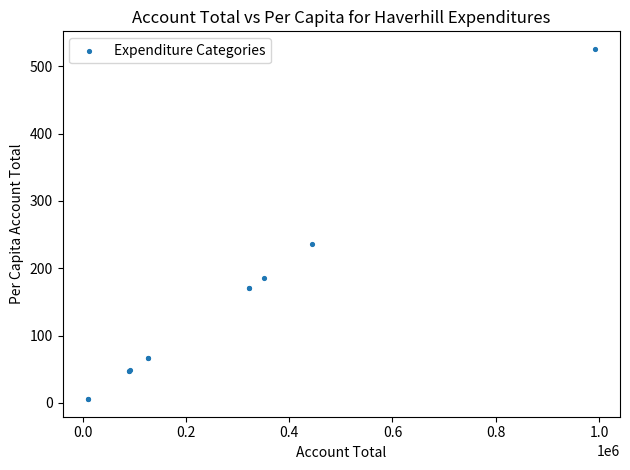

What Y value in the scatter plot is closest to 265?

235.3